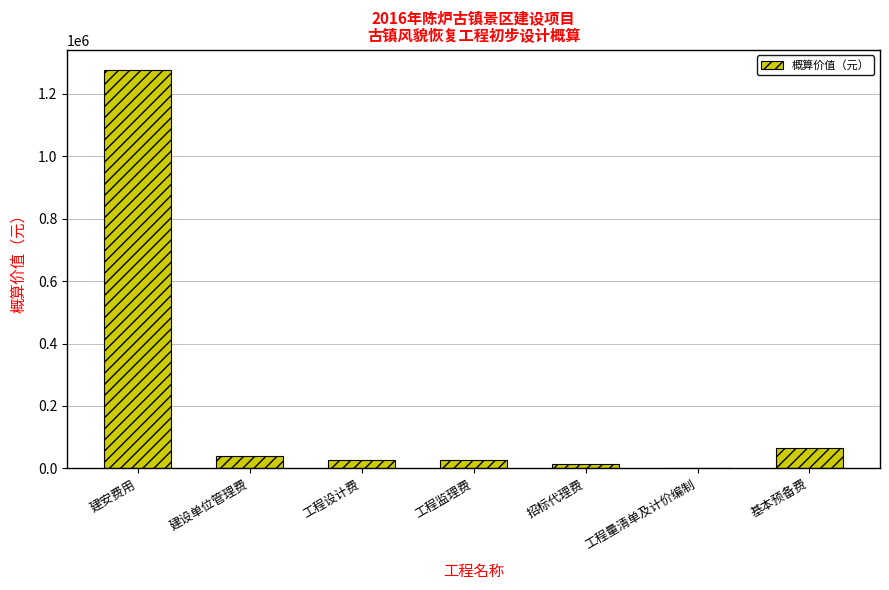

The value at 建安费用 is 719541.2. True or false?

False